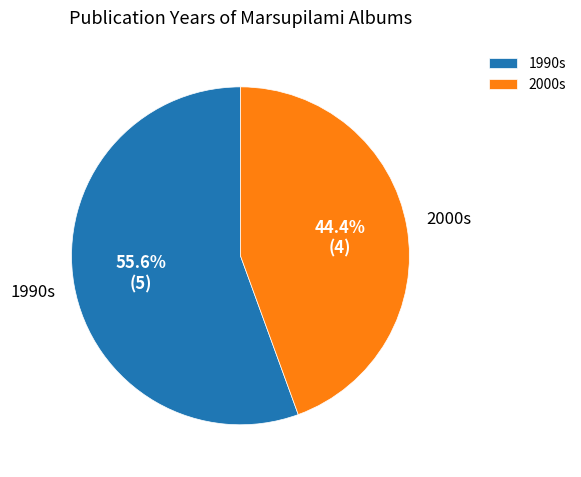

Do 2000s and 1990s together represent more than half of the pie?

Yes